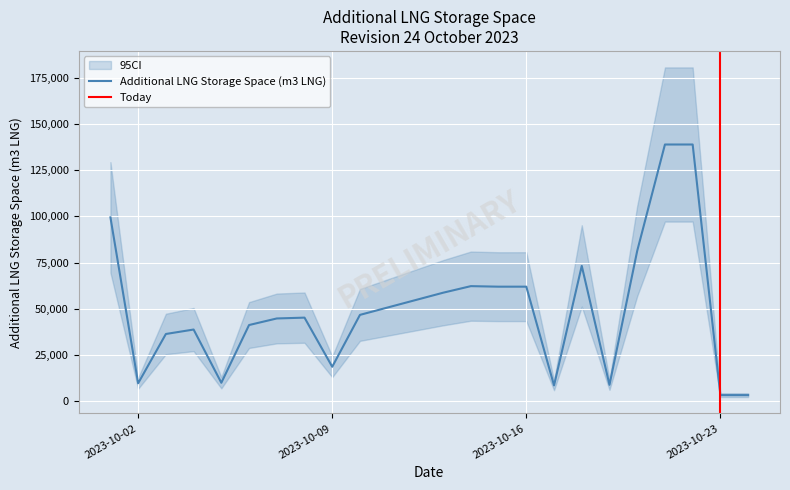

At which category does the chart reach its minimum across all series?

2023-10-23